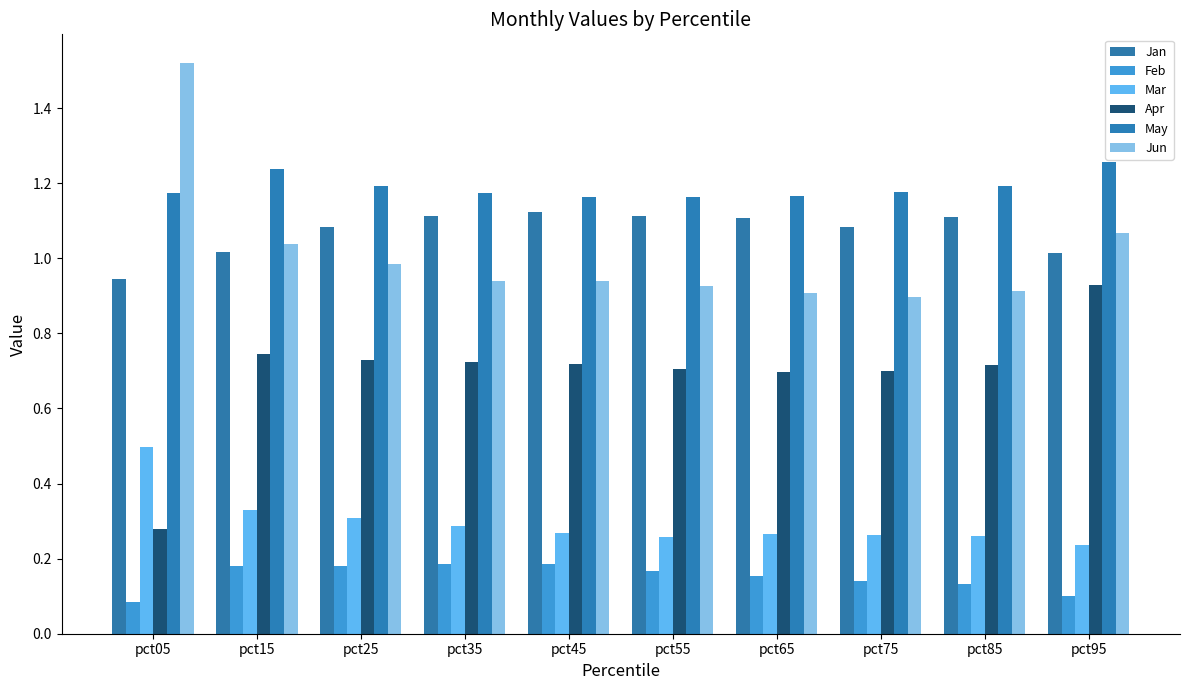

What is the difference between the highest and lowest values at pct35?

1.0